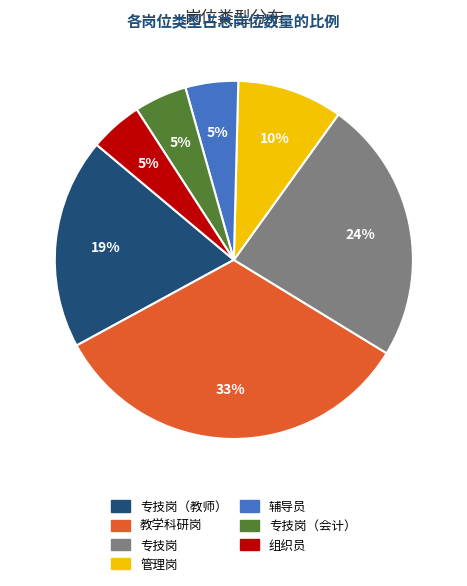

To the nearest percent, what is the average slice percentage?

14%